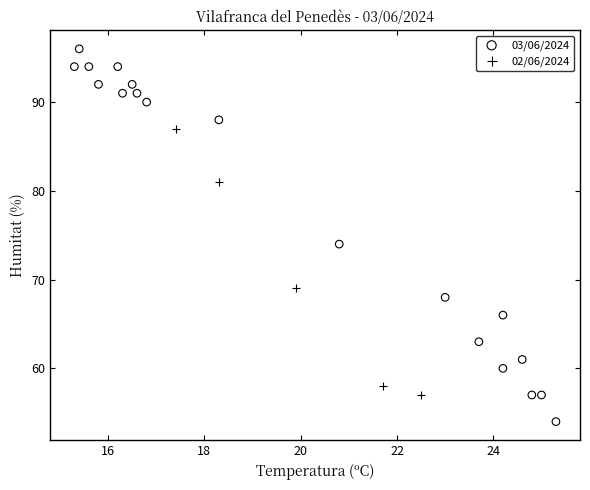

Which series reaches the minimum Y coordinate?

03/06/2024